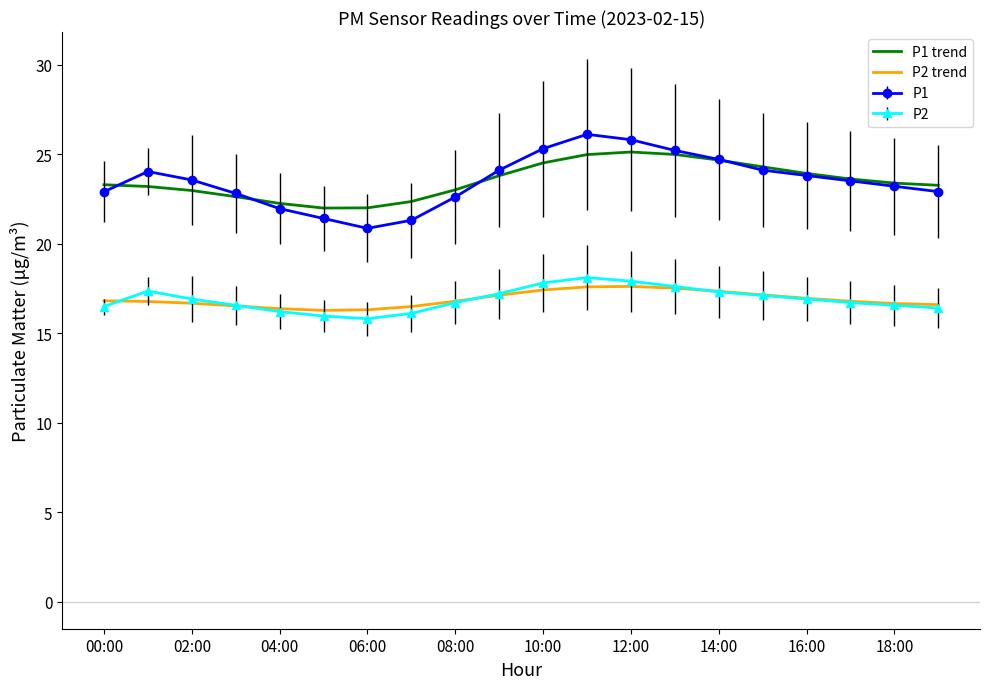

Which series has the widest spread of values?

P1